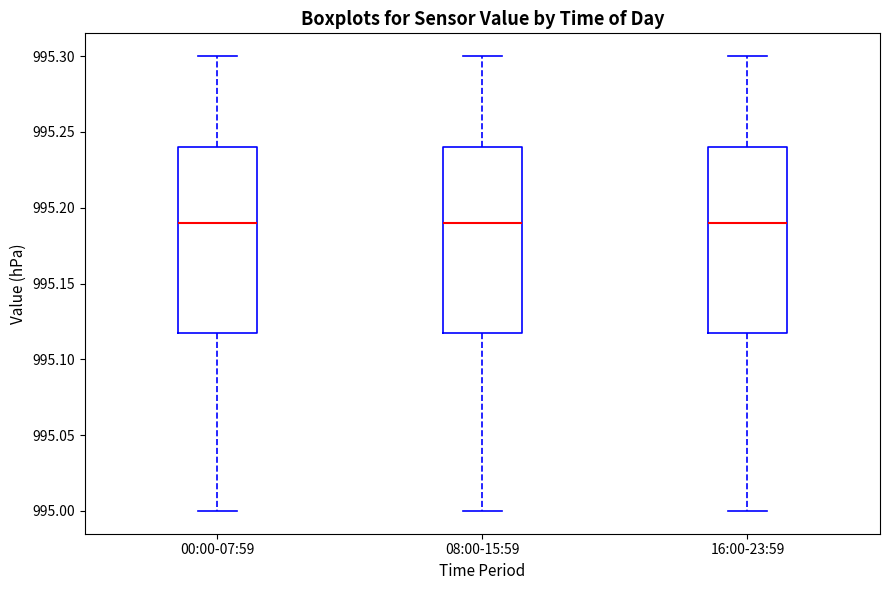

Reading left to right, read every box against the y-axis: the position of its median line, the range the box covers, and the ends of its whiskers. The values are not printed on the chart, so give them approximately, as read against the axis.

00:00-07:59: median 995.19, box 995.12 to 995.24, whiskers 995.00 to 995.30
08:00-15:59: median 995.19, box 995.12 to 995.24, whiskers 995.00 to 995.30
16:00-23:59: median 995.19, box 995.12 to 995.24, whiskers 995.00 to 995.30